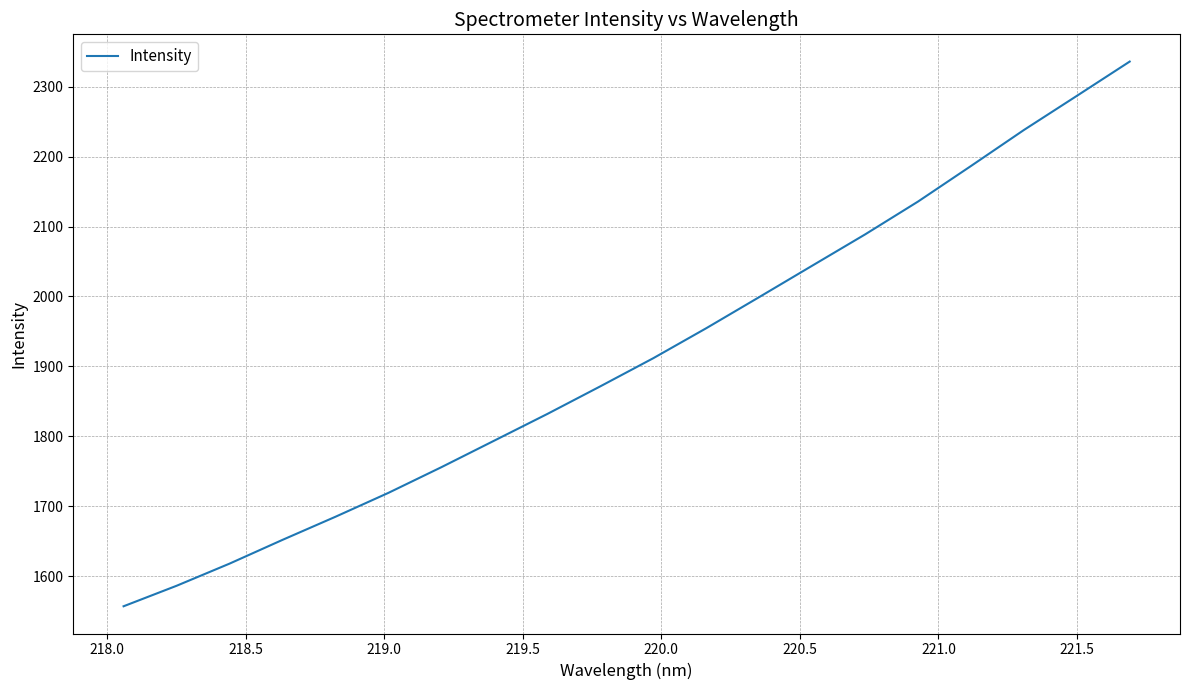

What is the greatest value displayed?

2336.0